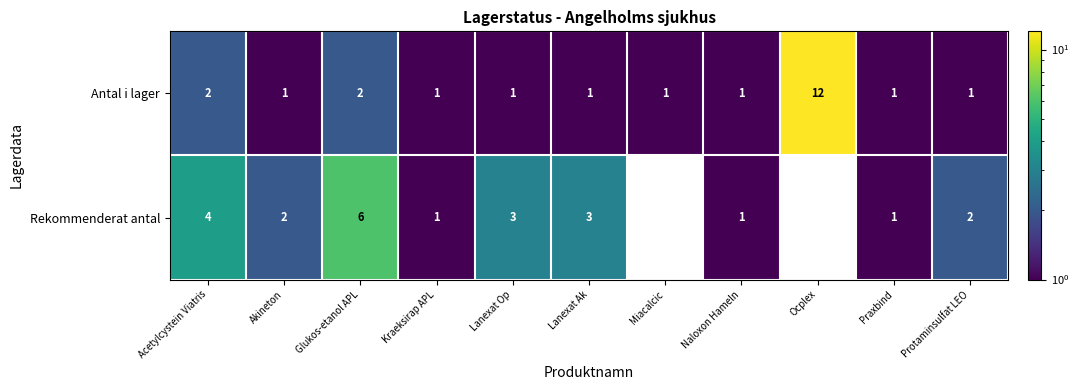

At which category is the sum across all series the highest?

Glukos-etanol APL